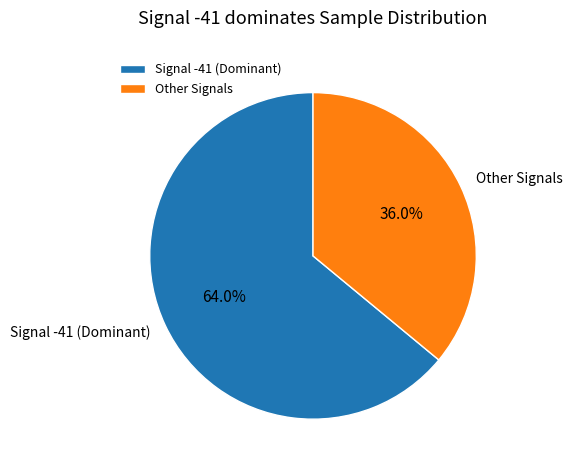

Which category has the smallest portion of the pie?

Other Signals